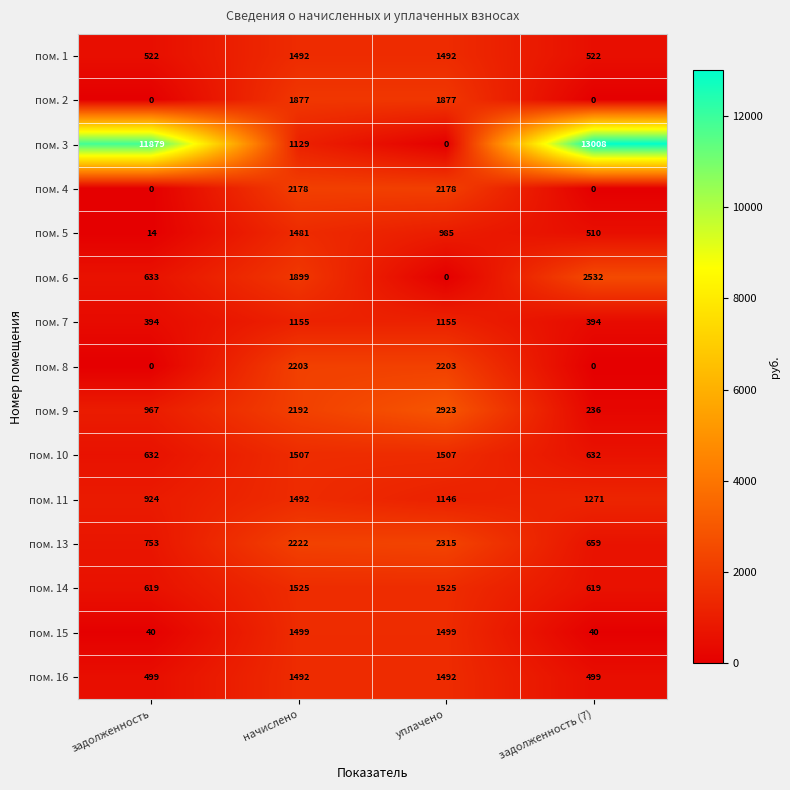

Which category has the highest value across all series?

задолженность (7)